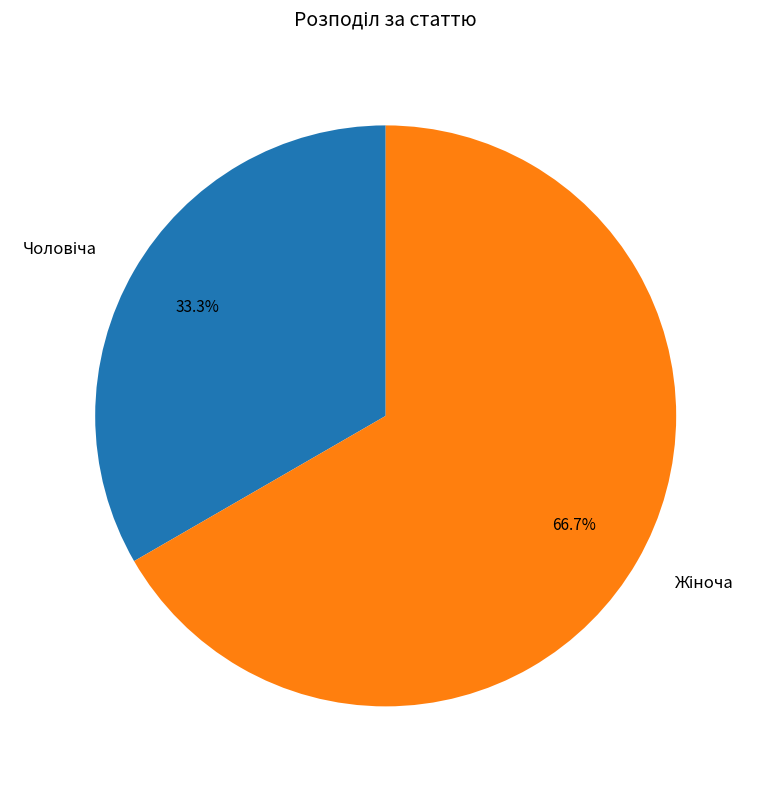

How many slices are in this pie chart?

2